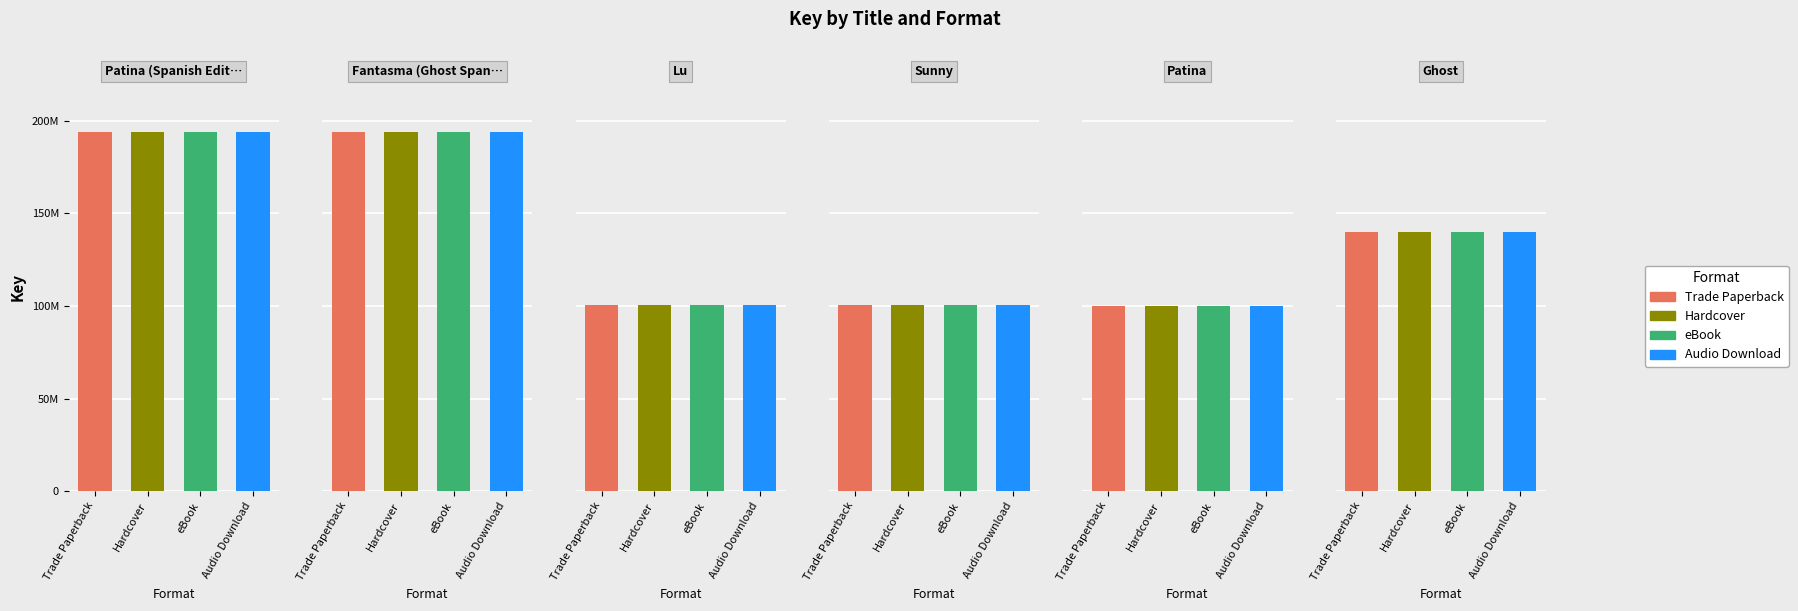

The Trade Paperback series shows 193848950 at Patina (Spanish Edition). True or false?

True